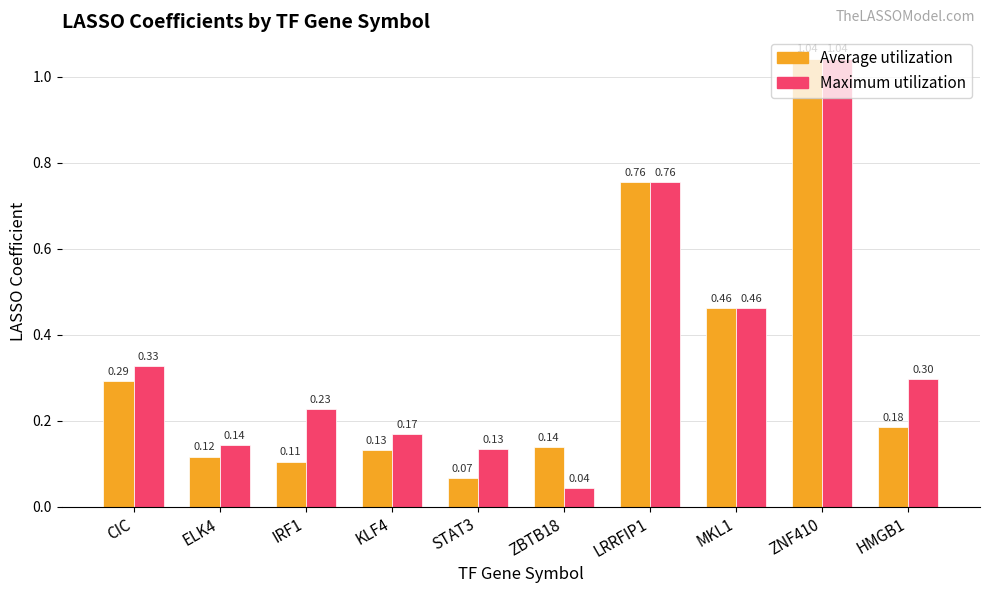

Rank the series at KLF4 from highest to lowest value.

Maximum utilization, Average utilization